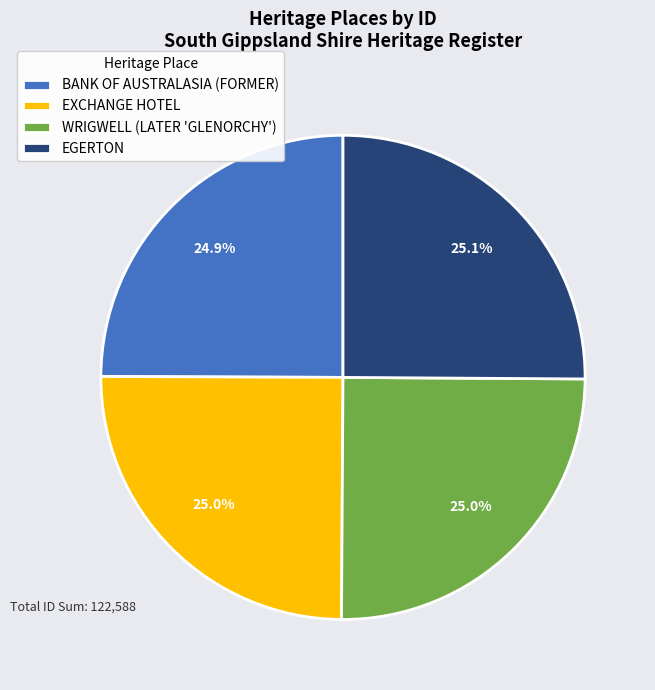

Count the number of slices in the pie.

4